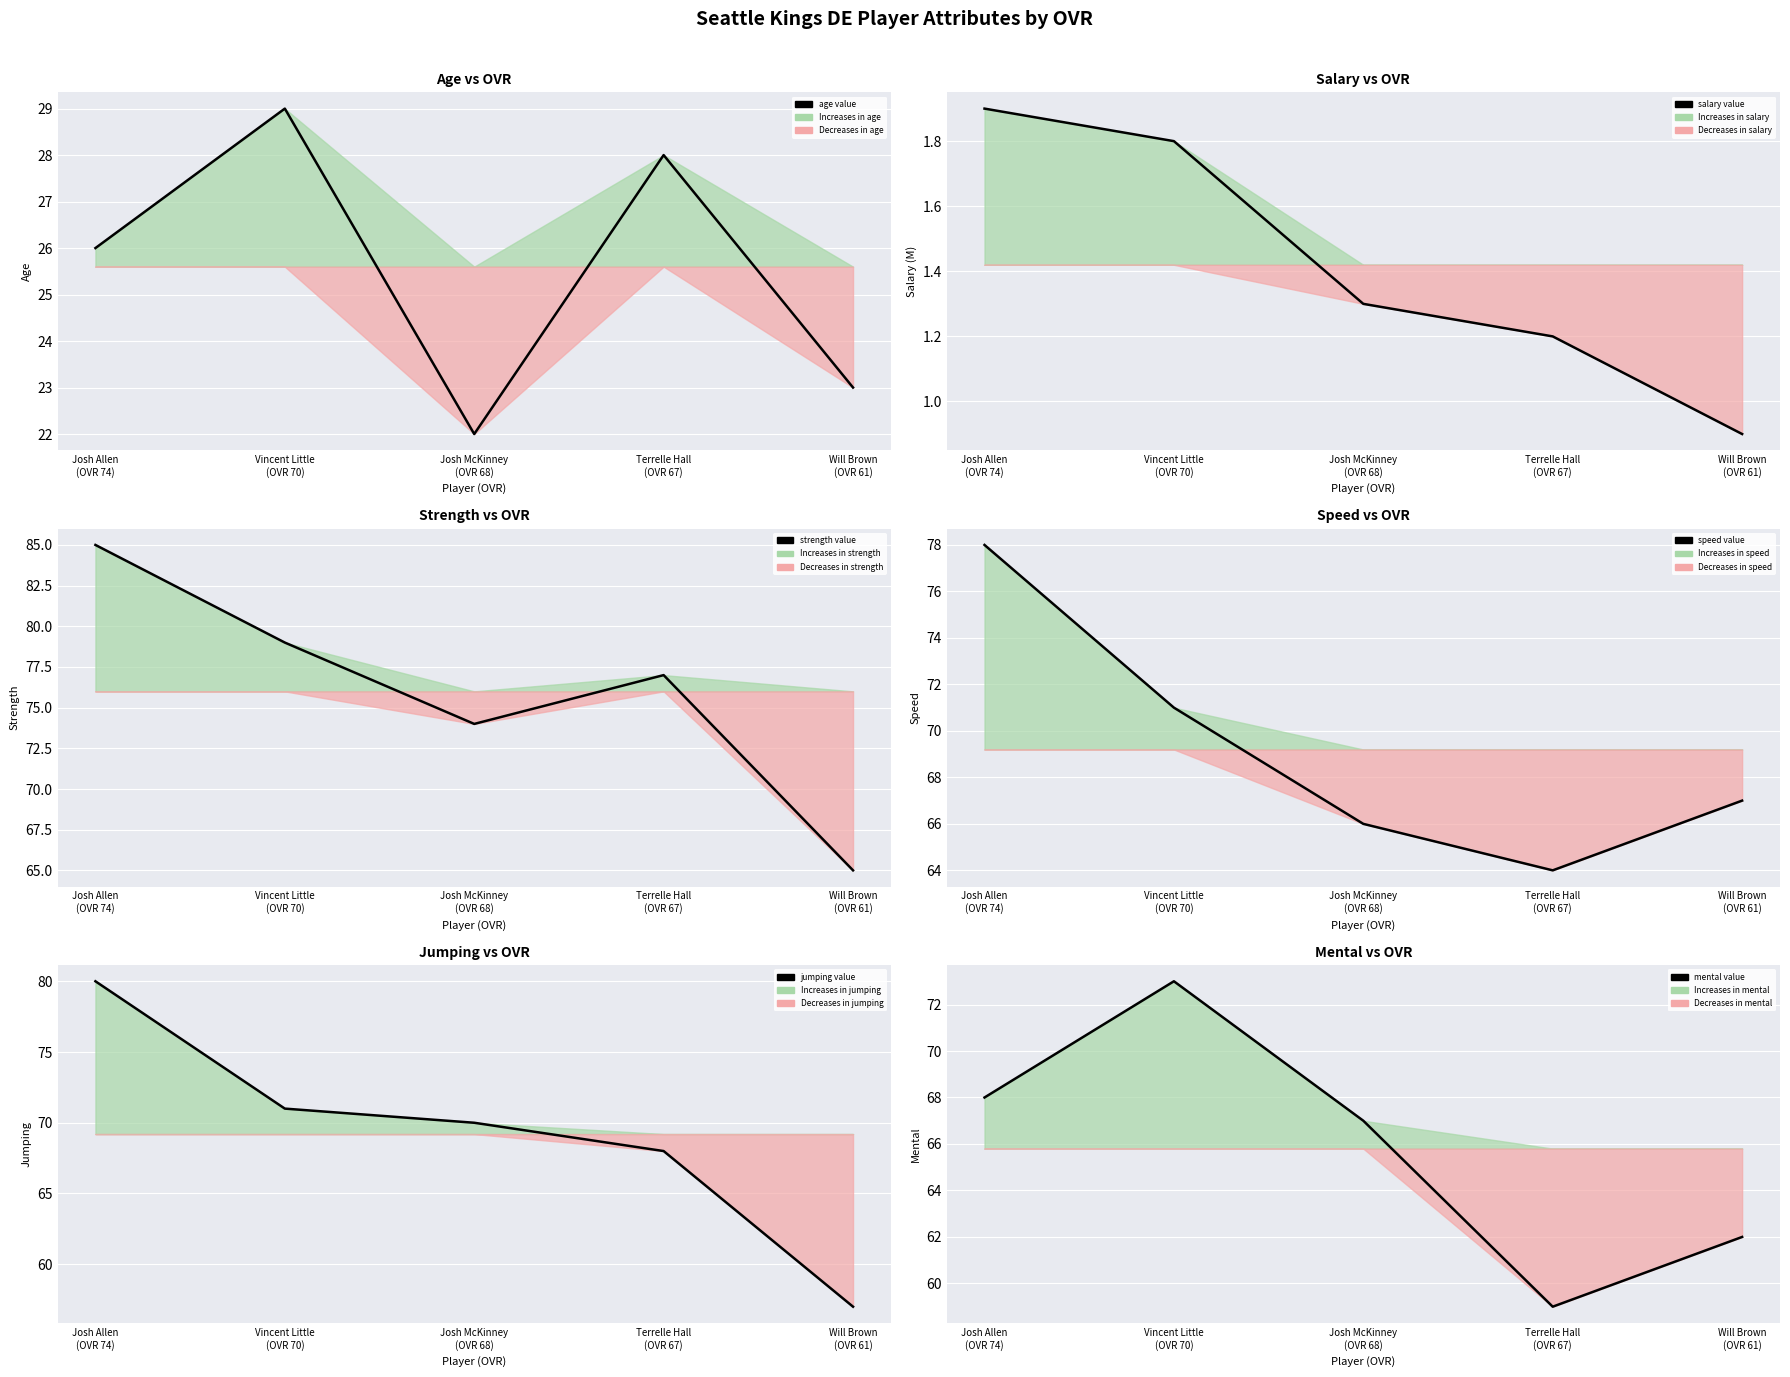

At which label is jumping value closest to 68?

Terrelle Hall
(OVR 67)